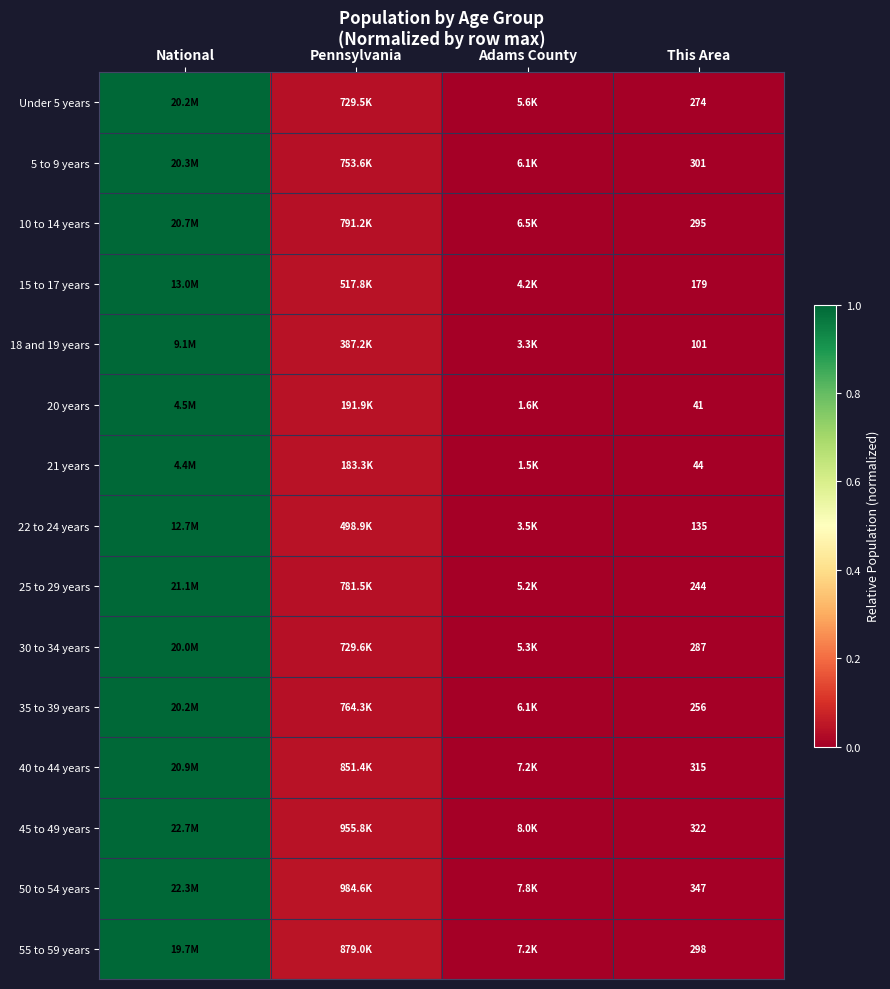

At Adams County, list the series in order from largest to smallest.

55 to 59 years, 18 and 19 years, 20 years, 45 to 49 years, 50 to 54 years, 40 to 44 years, 21 years, 15 to 17 years, 10 to 14 years, 35 to 39 years, 5 to 9 years, Under 5 years, 22 to 24 years, 30 to 34 years, 25 to 29 years